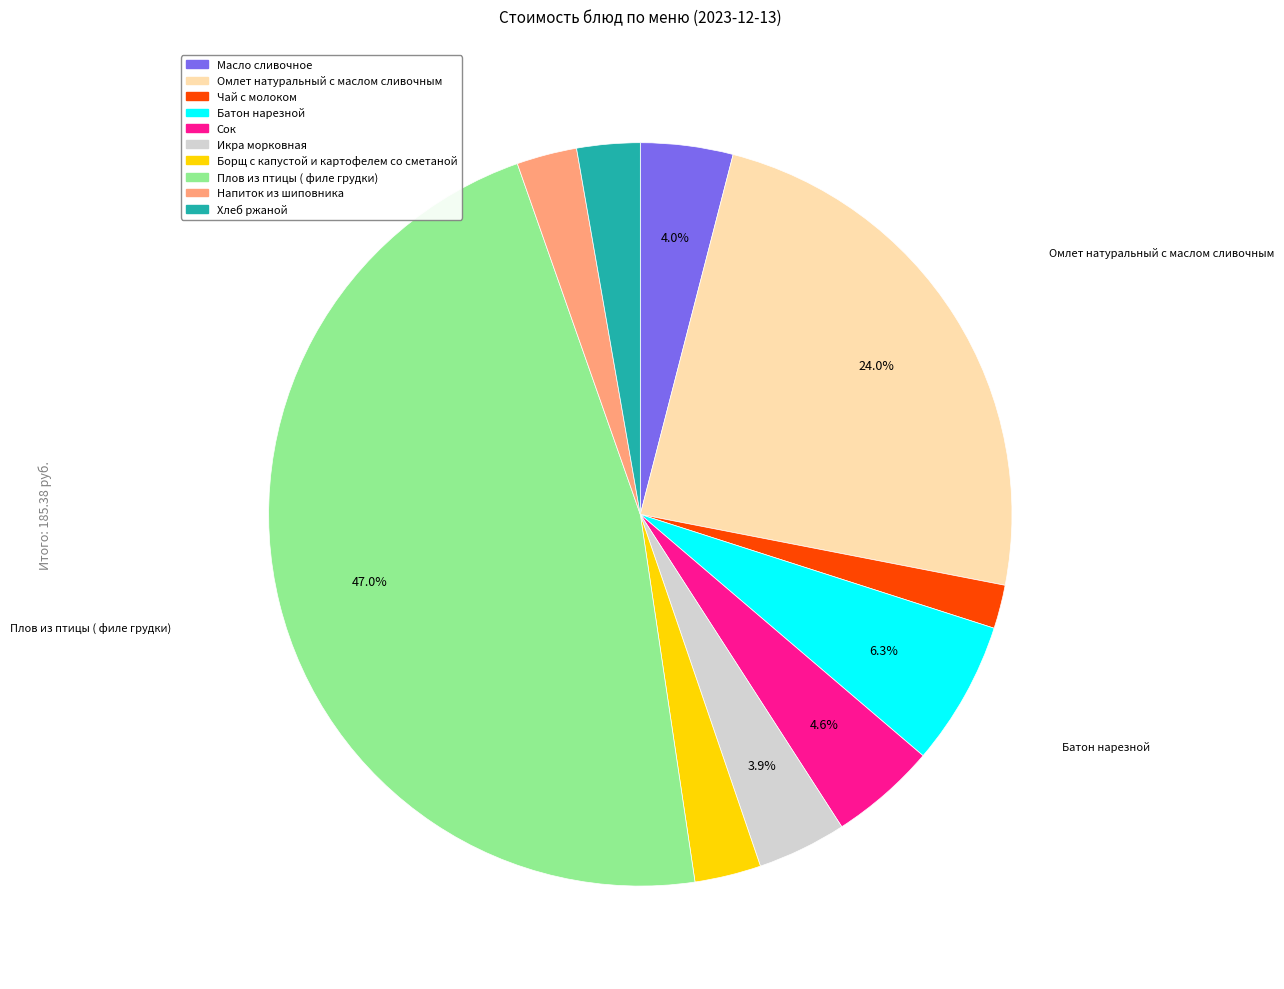

What is the largest slice in the pie chart?

Плов из птицы ( филе грудки)